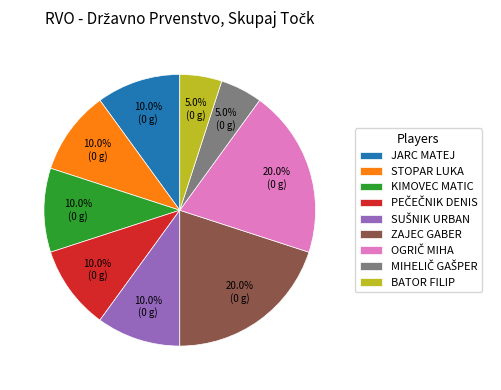

To the nearest percent, what portion does JARC MATEJ represent?

10%